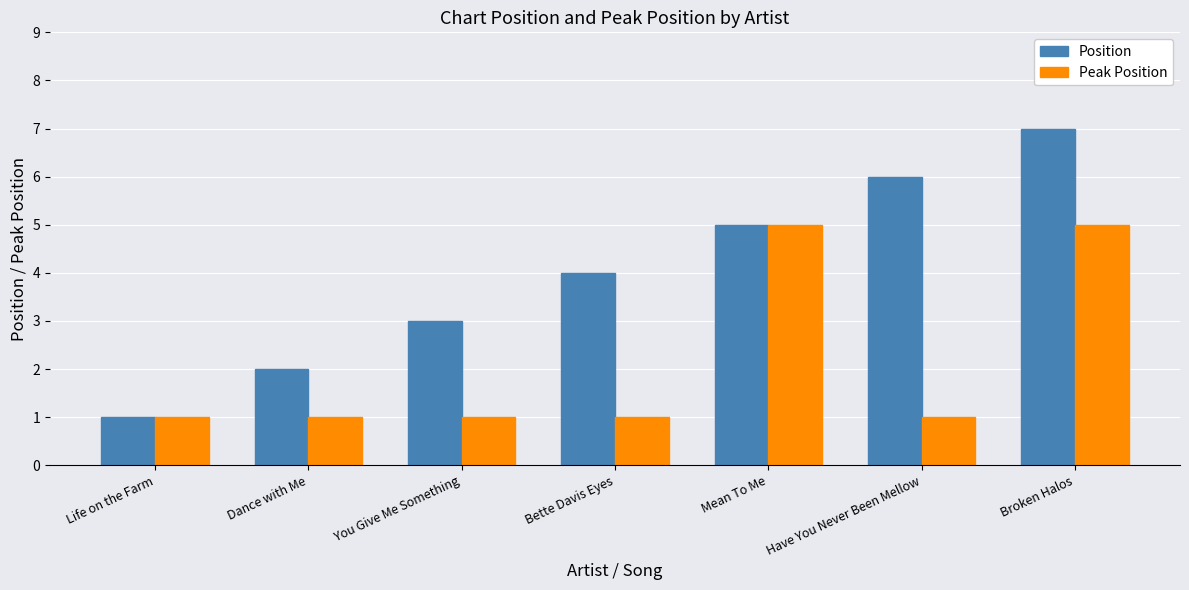

What is the difference between the Position values at Life on the Farm and Have You Never Been Mellow?

5